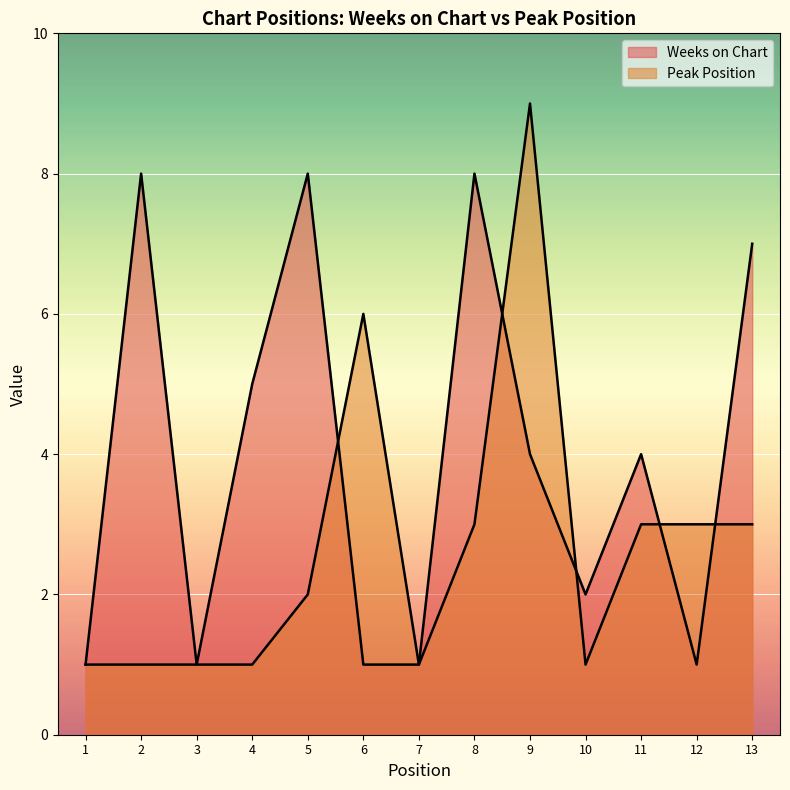

In Peak Position, how many points are higher than both neighbors (excluding endpoints)?

2